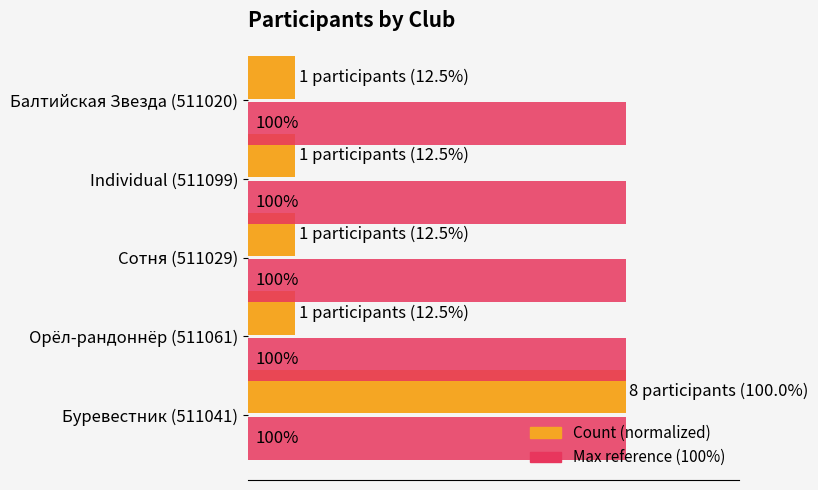

At which category is the sum across all series the highest?

Буревестник (511041)